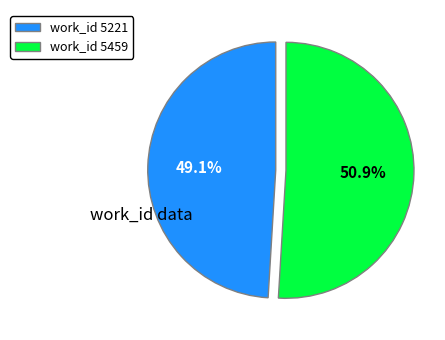

What is the largest slice in the pie chart?

work_id 5459